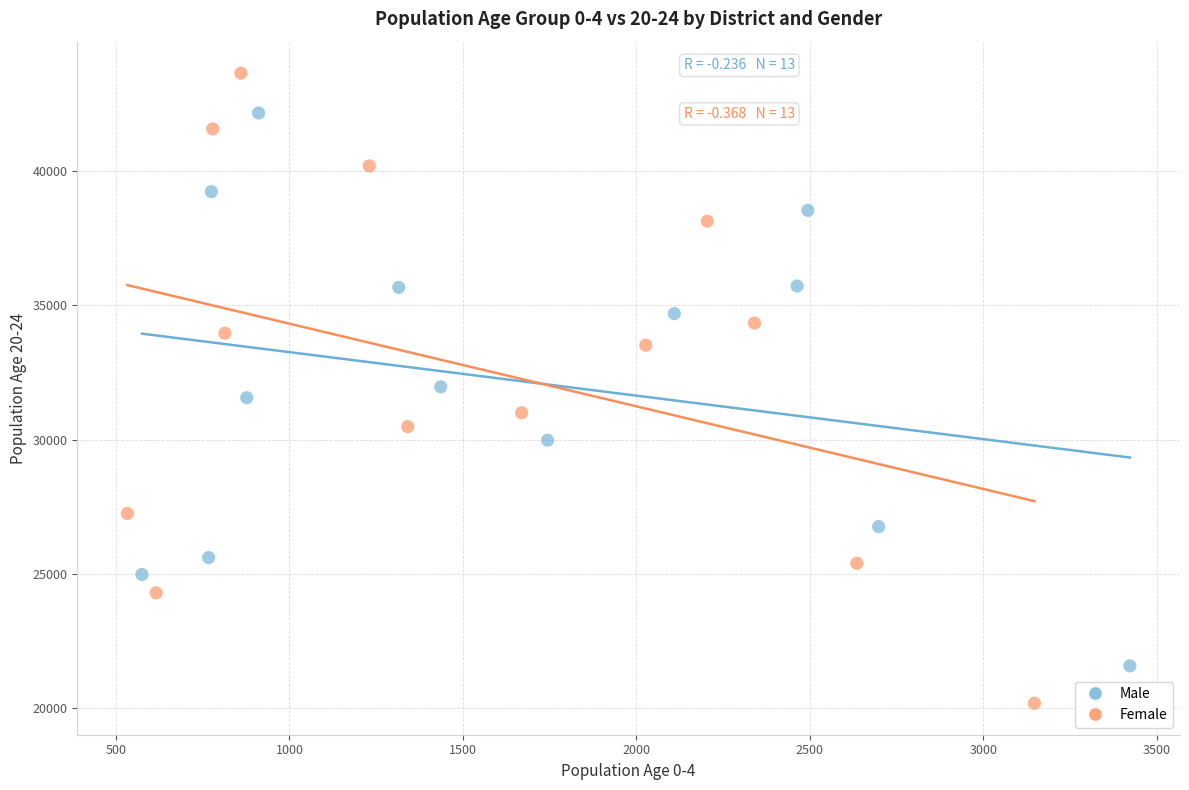

What are all the series names shown in the legend?

Male, Female